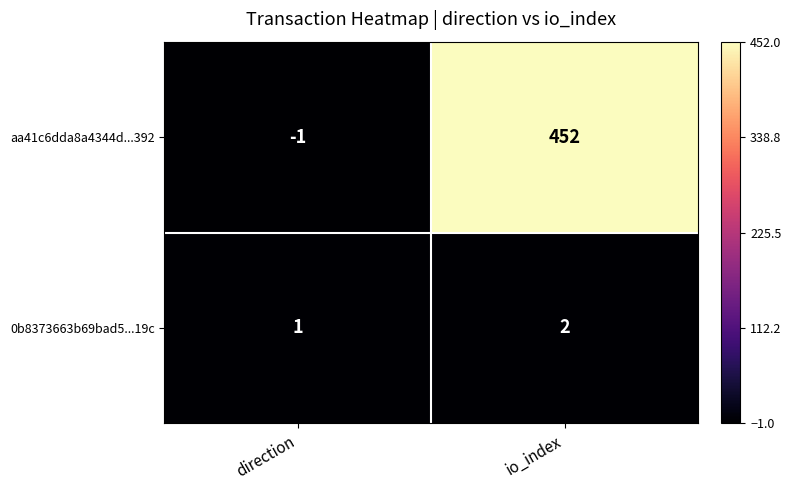

What value does the aa41c6dda8a4344d...392 series have at io_index?

452